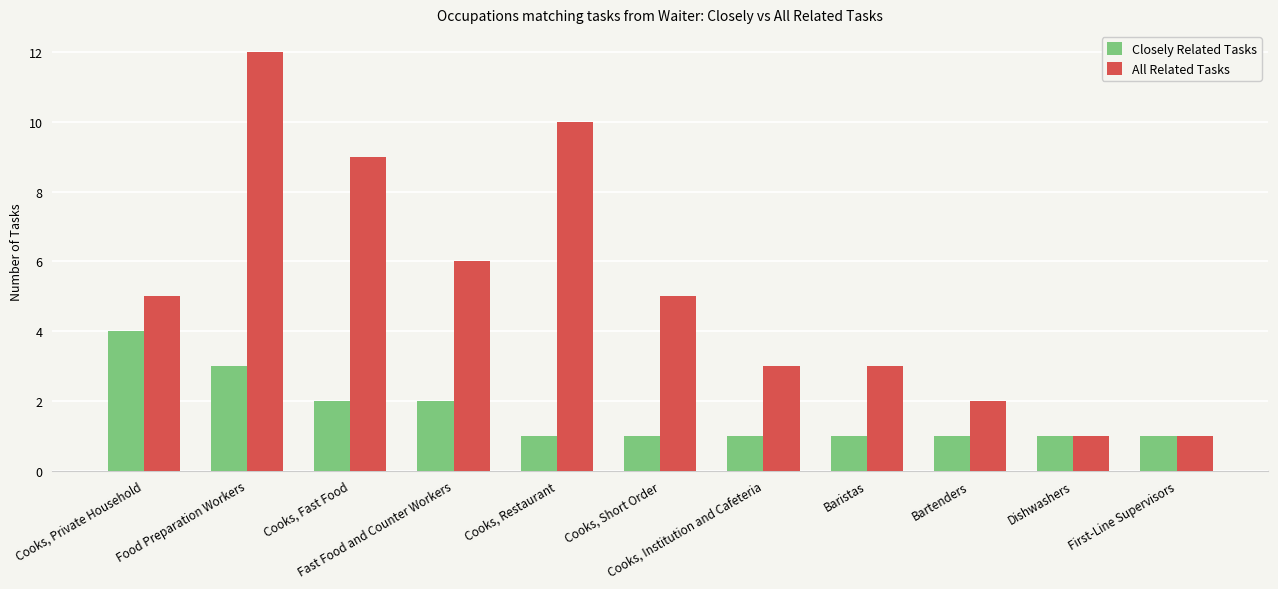

What is the difference between the maximum and minimum values in the Closely Related Tasks series?

3